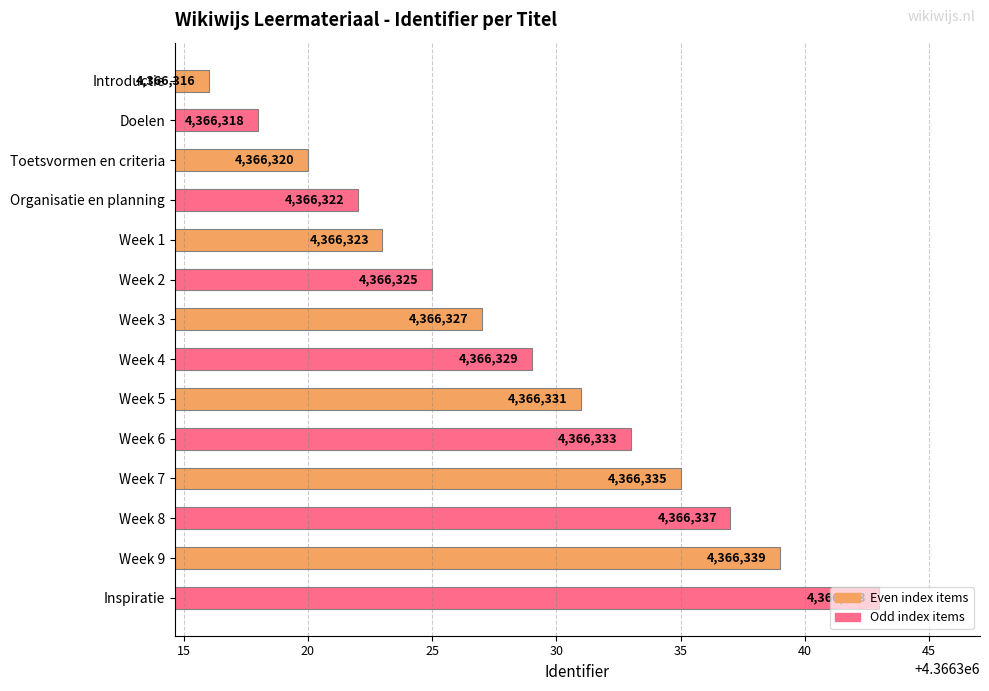

Are the bars grouped side by side (vs. stacked)?

No